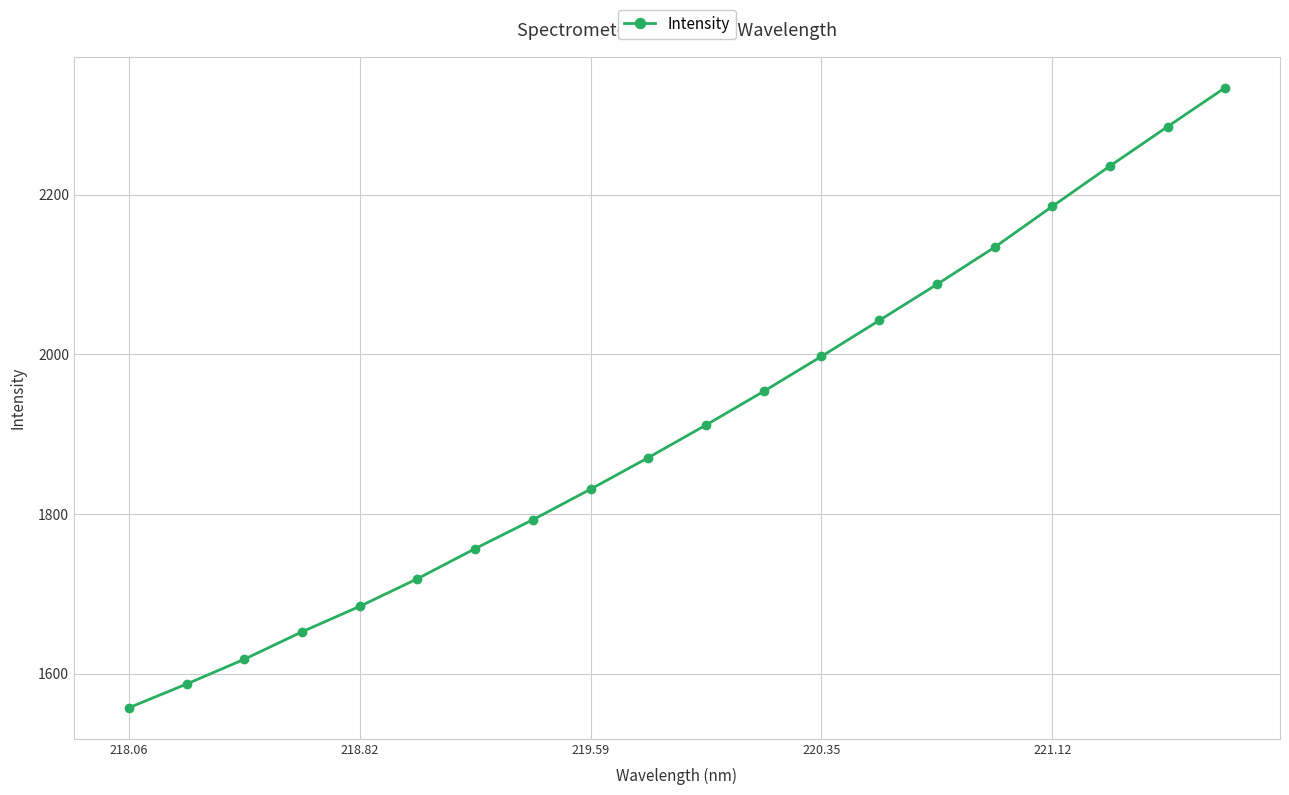

What is the maximum value shown in the chart?

2333.9